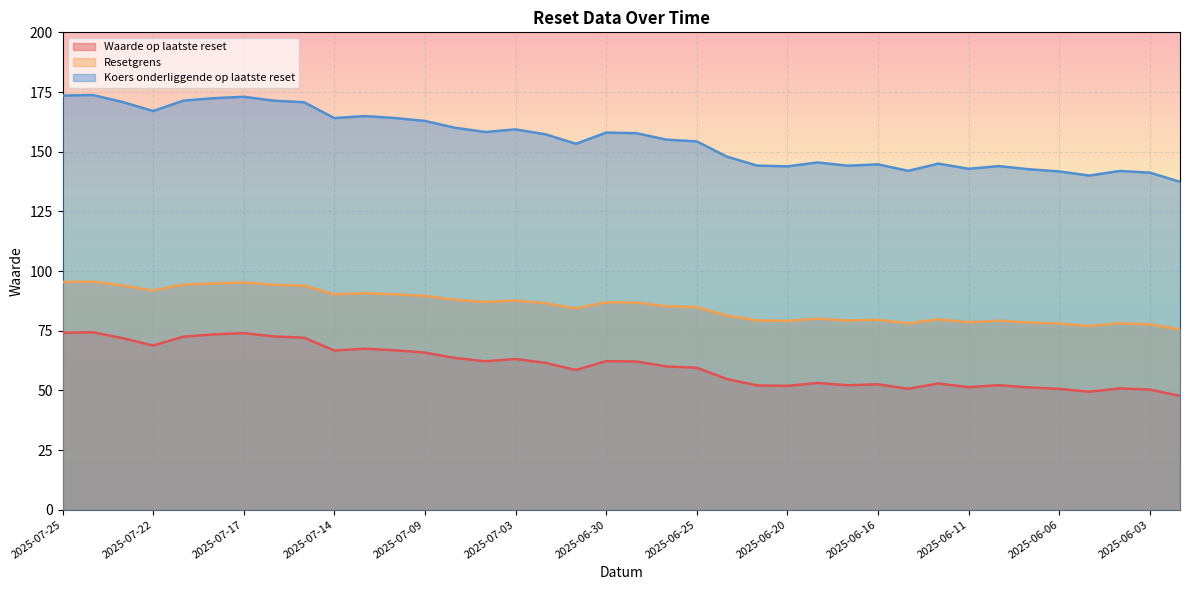

What is the value of the Waarde op laatste reset point at the 10th from the left?

66.7